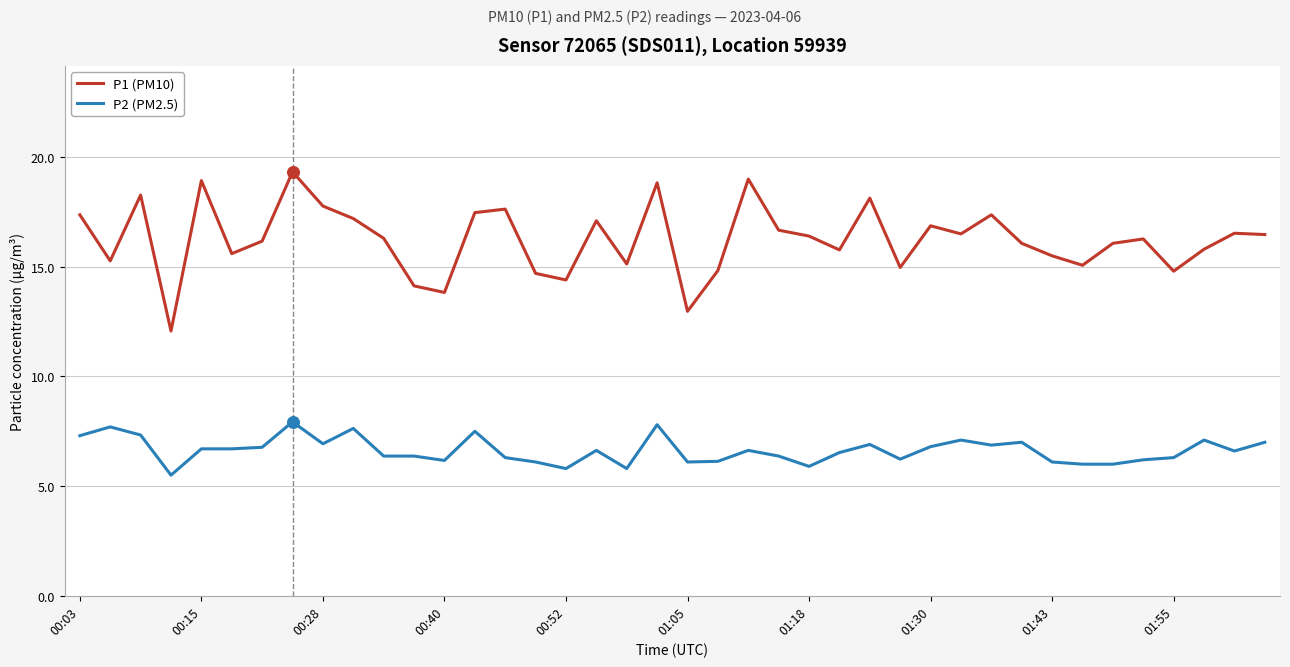

Which series has the widest spread of values?

P1 (PM10)